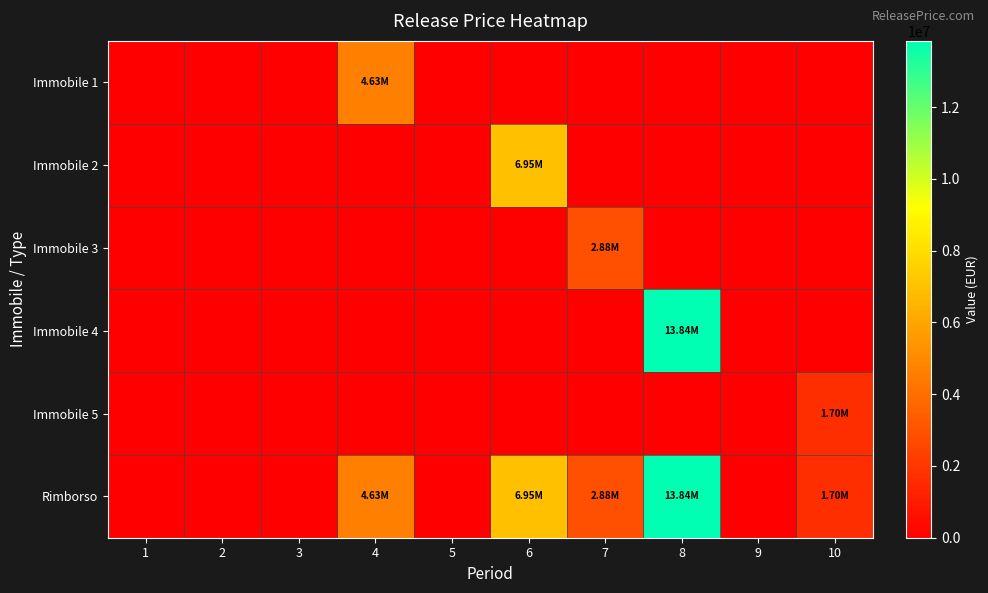

Reading left to right, what are all the values shown in this chart?

Immobile 1: 1=0.0	2=0.0	3=0.0	4=4627349.3	5=0.0	6=0.0	7=0.0	8=0.0	9=0.0	10=0.0
Immobile 2: 1=0.0	2=0.0	3=0.0	4=0.0	5=0.0	6=6952689.6	7=0.0	8=0.0	9=0.0	10=0.0
Immobile 3: 1=0.0	2=0.0	3=0.0	4=0.0	5=0.0	6=0.0	7=2877511.3	8=0.0	9=0.0	10=0.0
Immobile 4: 1=0.0	2=0.0	3=0.0	4=0.0	5=0.0	6=0.0	7=0.0	8=13843162.7	9=0.0	10=0.0
Immobile 5: 1=0.0	2=0.0	3=0.0	4=0.0	5=0.0	6=0.0	7=0.0	8=0.0	9=0.0	10=1699287.1
Rimborso: 1=0.0	2=0.0	3=0.0	4=4627349.3	5=0.0	6=6952689.6	7=2877511.3	8=13843162.7	9=0.0	10=1699287.1